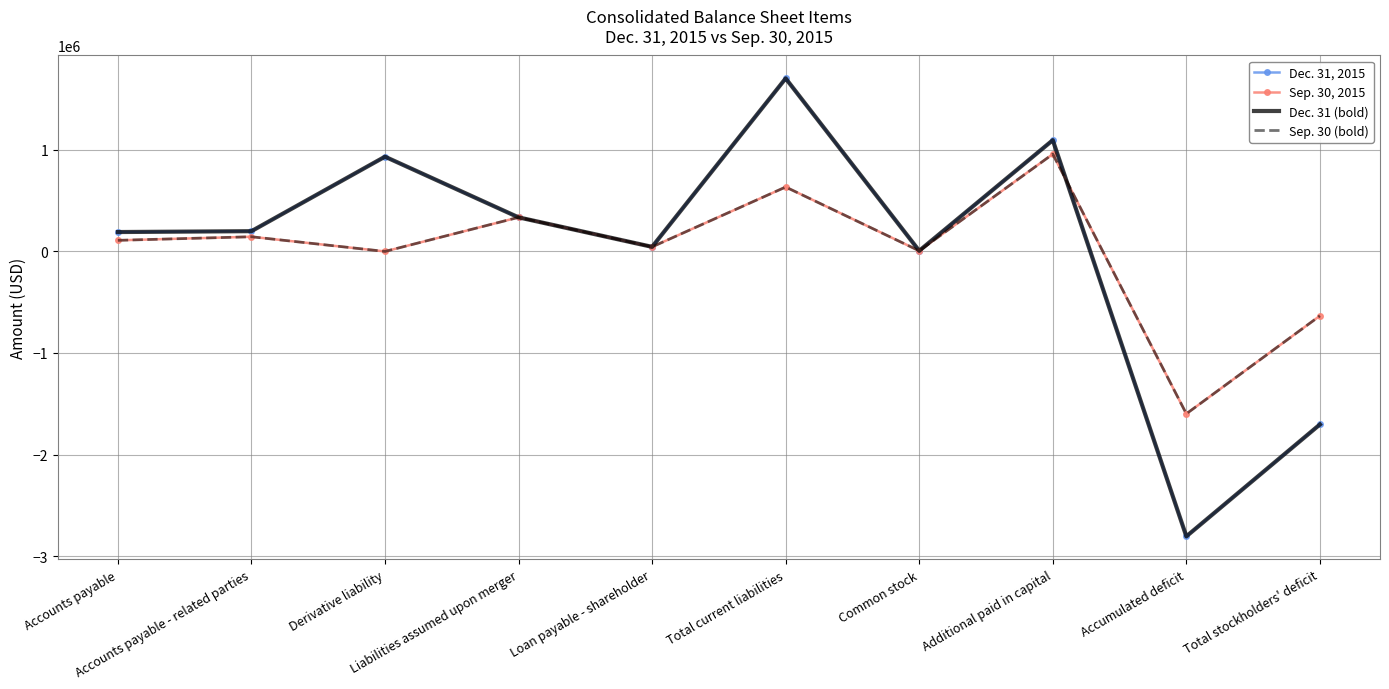

Which series changed the most between Accounts payable and Common stock?

Dec. 31, 2015